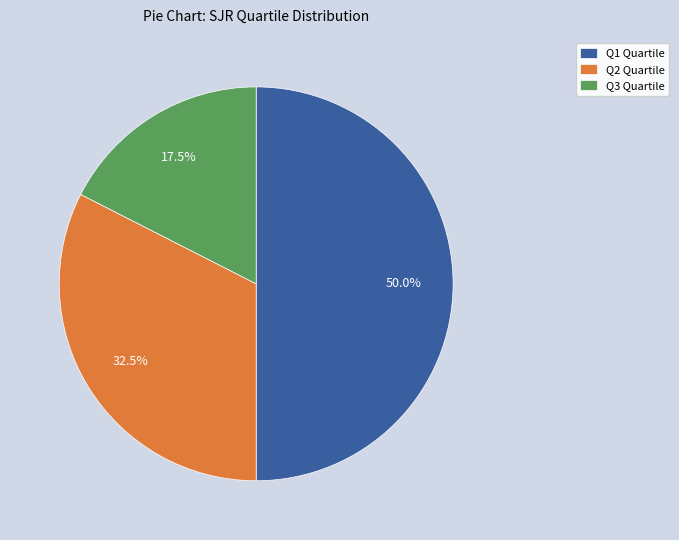

How many slices are in this pie chart?

3